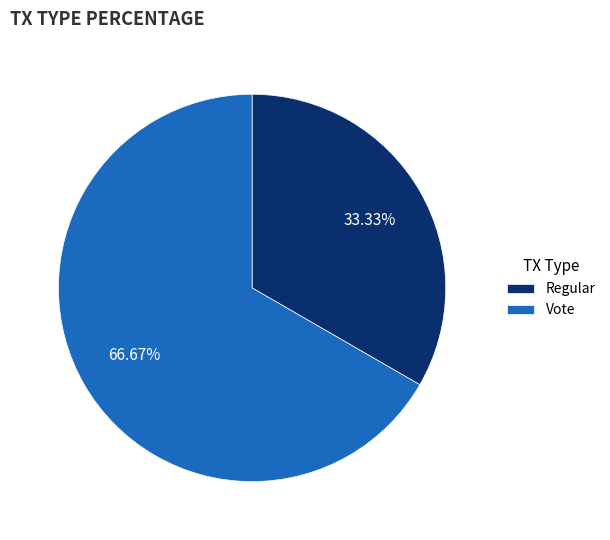

Rank the categories by value from highest to lowest.

Vote, Regular